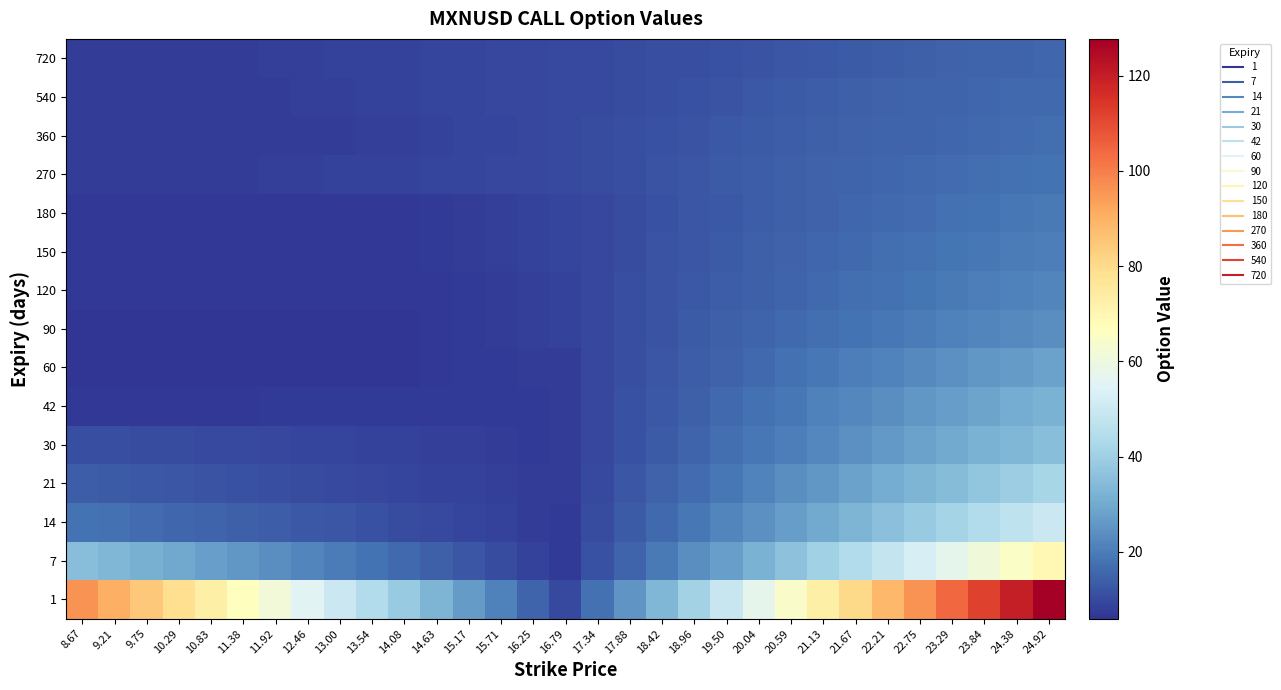

Reading left to right, what are all the values shown in this chart?

1: 8.67=96.1	9.21=90.3	9.75=84.5	10.29=78.8	10.83=73.0	11.38=67.2	11.92=61.5	12.46=55.7	13.00=49.9	13.54=44.2	14.08=38.4	14.63=32.6	15.17=26.8	15.71=21.1	16.25=15.3	16.79=9.9	17.34=17.5	17.88=25.3	18.42=33.2	18.96=41.1	19.50=49.0	20.04=56.8	20.59=64.7	21.13=72.6	21.67=80.5	22.21=88.4	22.75=96.2	23.29=104.1	23.84=112.0	24.38=119.9	24.92=127.7
7: 8.67=35.2	9.21=33.3	9.75=31.4	10.29=29.5	10.83=27.6	11.38=25.7	11.92=23.7	12.46=21.8	13.00=19.9	13.54=18.0	14.08=16.1	14.63=14.2	15.17=12.3	15.71=10.4	16.25=8.4	16.79=6.9	17.34=11.2	17.88=15.3	18.42=19.5	18.96=23.6	19.50=27.8	20.04=31.9	20.59=36.1	21.13=40.3	21.67=44.4	22.21=48.6	22.75=52.7	23.29=56.9	23.84=61.0	24.38=65.2	24.92=69.3
14: 8.67=18.1	9.21=17.3	9.75=16.6	10.29=15.8	10.83=15.1	11.38=14.3	11.92=13.6	12.46=12.9	13.00=12.1	13.54=11.4	14.08=10.6	14.63=9.9	15.17=9.1	15.71=8.4	16.25=7.6	16.79=7.2	17.34=10.4	17.88=13.2	18.42=16.0	18.96=18.8	19.50=21.7	20.04=24.5	20.59=27.3	21.13=30.1	21.67=32.9	22.21=35.7	22.75=38.5	23.29=41.3	23.84=44.1	24.38=46.9	24.92=49.7
21: 8.67=13.6	9.21=13.1	9.75=12.7	10.29=12.3	10.83=11.8	11.38=11.4	11.92=10.9	12.46=10.5	13.00=10.1	13.54=9.6	14.08=9.2	14.63=8.7	15.17=8.3	15.71=7.9	16.25=7.4	16.79=7.3	17.34=10.0	17.88=12.3	18.42=14.6	18.96=16.8	19.50=19.1	20.04=21.3	20.59=23.6	21.13=25.8	21.67=28.1	22.21=30.3	22.75=32.6	23.29=34.8	23.84=37.1	24.38=39.4	24.92=41.6
30: 8.67=11.1	9.21=10.8	9.75=10.5	10.29=10.3	10.83=10.0	11.38=9.7	11.92=9.5	12.46=9.2	13.00=8.9	13.54=8.7	14.08=8.4	14.63=8.1	15.17=7.9	15.71=7.6	16.25=7.3	16.79=7.4	17.34=9.6	17.88=11.5	18.42=13.3	18.96=15.2	19.50=17.0	20.04=18.8	20.59=20.7	21.13=22.5	21.67=24.3	22.21=26.1	22.75=28.0	23.29=29.8	23.84=31.6	24.38=33.4	24.92=35.3
42: 8.67=6.5	9.21=6.6	9.75=6.7	10.29=6.7	10.83=6.8	11.38=6.8	11.92=6.9	12.46=6.9	13.00=7.0	13.54=7.0	14.08=7.1	14.63=7.1	15.17=7.2	15.71=7.3	16.25=7.3	16.79=7.6	17.34=9.5	17.88=11.3	18.42=12.9	18.96=14.5	19.50=16.0	20.04=17.6	20.59=19.2	21.13=20.8	21.67=22.3	22.21=23.9	22.75=25.5	23.29=27.1	23.84=28.6	24.38=30.2	24.92=31.8
60: 8.67=5.9	9.21=5.9	9.75=5.9	10.29=5.9	10.83=5.9	11.38=5.9	11.92=5.9	12.46=5.9	13.00=5.9	13.54=6.1	14.08=6.4	14.63=6.6	15.17=6.9	15.71=7.1	16.25=7.4	16.79=7.8	17.34=9.3	17.88=11.0	18.42=12.3	18.96=13.6	19.50=14.9	20.04=16.3	20.59=17.6	21.13=18.9	21.67=20.2	22.21=21.5	22.75=22.9	23.29=24.2	23.84=25.5	24.38=26.8	24.92=28.2
90: 8.67=6.3	9.21=6.3	9.75=6.3	10.29=6.3	10.83=6.3	11.38=6.3	11.92=6.3	12.46=6.3	13.00=6.3	13.54=6.3	14.08=6.3	14.63=6.7	15.17=7.1	15.71=7.5	16.25=7.9	16.79=8.4	17.34=9.5	17.88=11.0	18.42=12.1	18.96=13.1	19.50=14.1	20.04=15.1	20.59=16.0	21.13=17.0	21.67=18.0	22.21=19.0	22.75=20.0	23.29=21.0	23.84=22.0	24.38=22.9	24.92=23.9
120: 8.67=6.5	9.21=6.5	9.75=6.5	10.29=6.5	10.83=6.5	11.38=6.5	11.92=6.5	12.46=6.5	13.00=6.5	13.54=6.5	14.08=6.5	14.63=6.9	15.17=7.3	15.71=7.7	16.25=8.1	16.79=8.7	17.34=9.5	17.88=10.8	18.42=11.9	18.96=12.8	19.50=13.6	20.04=14.4	20.59=15.3	21.13=16.1	21.67=16.9	22.21=17.7	22.75=18.6	23.29=19.4	23.84=20.2	24.38=21.1	24.92=21.9
150: 8.67=6.6	9.21=6.6	9.75=6.6	10.29=6.6	10.83=6.6	11.38=6.6	11.92=6.6	12.46=6.6	13.00=6.6	13.54=6.6	14.08=6.6	14.63=7.0	15.17=7.5	15.71=7.9	16.25=8.3	16.79=8.8	17.34=9.5	17.88=10.6	18.42=11.7	18.96=12.6	19.50=13.3	20.04=14.0	20.59=14.7	21.13=15.5	21.67=16.2	22.21=16.9	22.75=17.6	23.29=18.4	23.84=19.1	24.38=19.8	24.92=20.5
180: 8.67=6.6	9.21=6.6	9.75=6.6	10.29=6.6	10.83=6.6	11.38=6.6	11.92=6.6	12.46=6.6	13.00=6.6	13.54=6.6	14.08=6.8	14.63=7.2	15.17=7.6	15.71=8.0	16.25=8.4	16.79=8.9	17.34=9.5	17.88=10.5	18.42=11.5	18.96=12.4	19.50=13.0	20.04=13.6	20.59=14.3	21.13=14.9	21.67=15.6	22.21=16.2	22.75=16.9	23.29=17.5	23.84=18.1	24.38=18.8	24.92=19.4
270: 8.67=7.5	9.21=7.5	9.75=7.5	10.29=7.5	10.83=7.6	11.38=7.8	11.92=8.0	12.46=8.2	13.00=8.3	13.54=8.5	14.08=8.7	14.63=8.9	15.17=9.1	15.71=9.3	16.25=9.5	16.79=9.9	17.34=10.4	17.88=11.0	18.42=11.7	18.96=12.4	19.50=13.1	20.04=13.7	20.59=14.2	21.13=14.6	21.67=15.1	22.21=15.6	22.75=16.0	23.29=16.5	23.84=17.0	24.38=17.4	24.92=17.9
360: 8.67=7.4	9.21=7.4	9.75=7.4	10.29=7.4	10.83=7.4	11.38=7.4	11.92=7.4	12.46=7.4	13.00=7.6	13.54=7.9	14.08=8.2	14.63=8.6	15.17=8.9	15.71=9.2	16.25=9.5	16.79=9.9	17.34=10.3	17.88=10.8	18.42=11.4	18.96=12.0	19.50=12.7	20.04=13.3	20.59=13.8	21.13=14.2	21.67=14.6	22.21=15.0	22.75=15.4	23.29=15.8	23.84=16.2	24.38=16.6	24.92=17.0
540: 8.67=7.6	9.21=7.6	9.75=7.6	10.29=7.6	10.83=7.6	11.38=7.6	11.92=7.6	12.46=7.8	13.00=8.1	13.54=8.3	14.08=8.6	14.63=8.8	15.17=9.1	15.71=9.3	16.25=9.6	16.79=9.9	17.34=10.2	17.88=10.5	18.42=11.0	18.96=11.5	19.50=12.0	20.04=12.6	20.59=13.2	21.13=13.8	21.67=14.2	22.21=14.7	22.75=15.0	23.29=15.3	23.84=15.7	24.38=16.0	24.92=16.3
720: 8.67=7.6	9.21=7.6	9.75=7.6	10.29=7.6	10.83=7.6	11.38=7.7	11.92=7.9	12.46=8.1	13.00=8.3	13.54=8.5	14.08=8.7	14.63=9.0	15.17=9.2	15.71=9.4	16.25=9.6	16.79=9.8	17.34=10.1	17.88=10.4	18.42=10.7	18.96=11.1	19.50=11.5	20.04=12.0	20.59=12.5	21.13=13.0	21.67=13.5	22.21=14.0	22.75=14.4	23.29=14.8	23.84=15.1	24.38=15.4	24.92=15.7